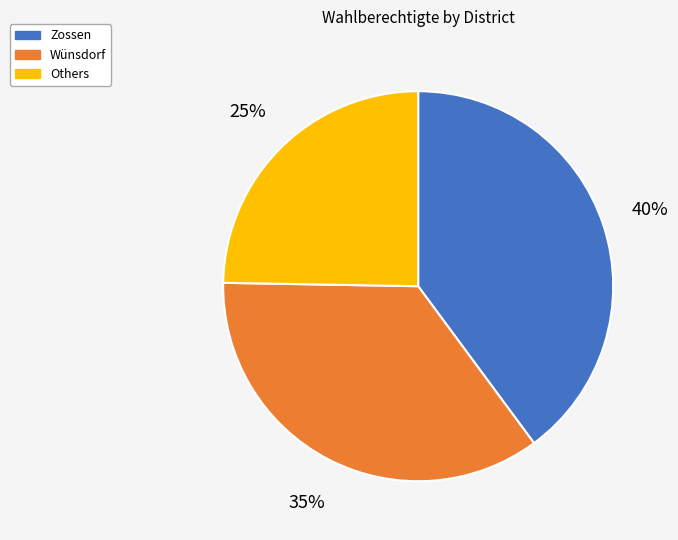

What percentage is the Zossen slice, to the nearest percent?

40%